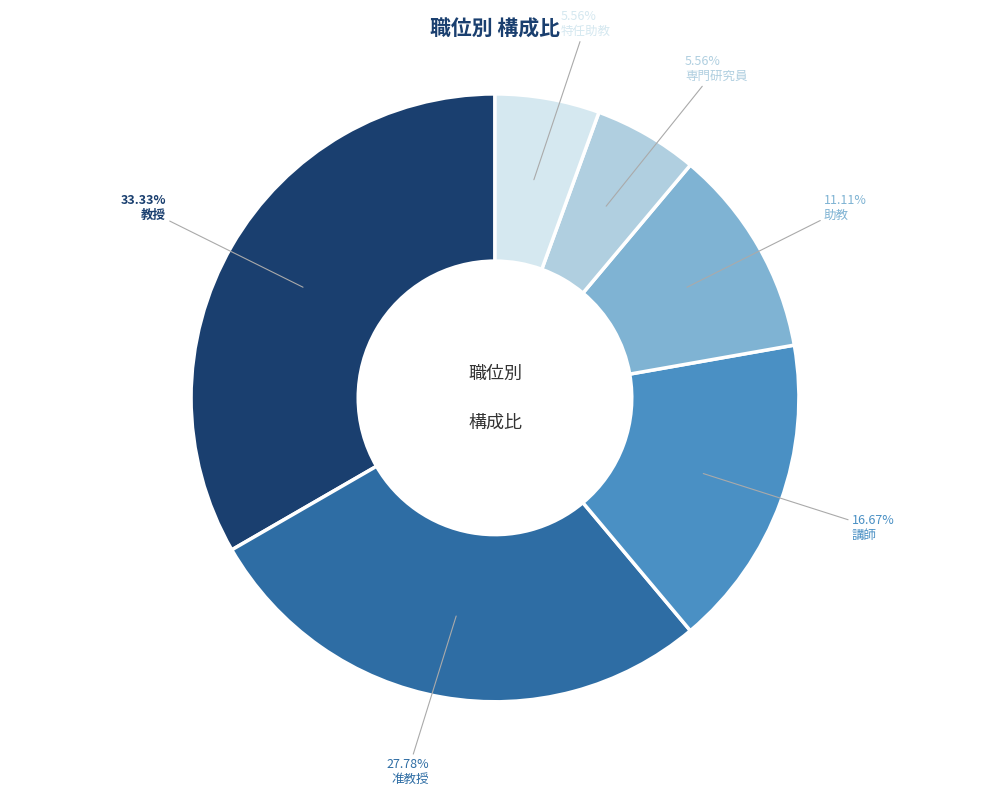

Approximately how many times larger is the value at 講師 compared to 専門研究員?

3.0